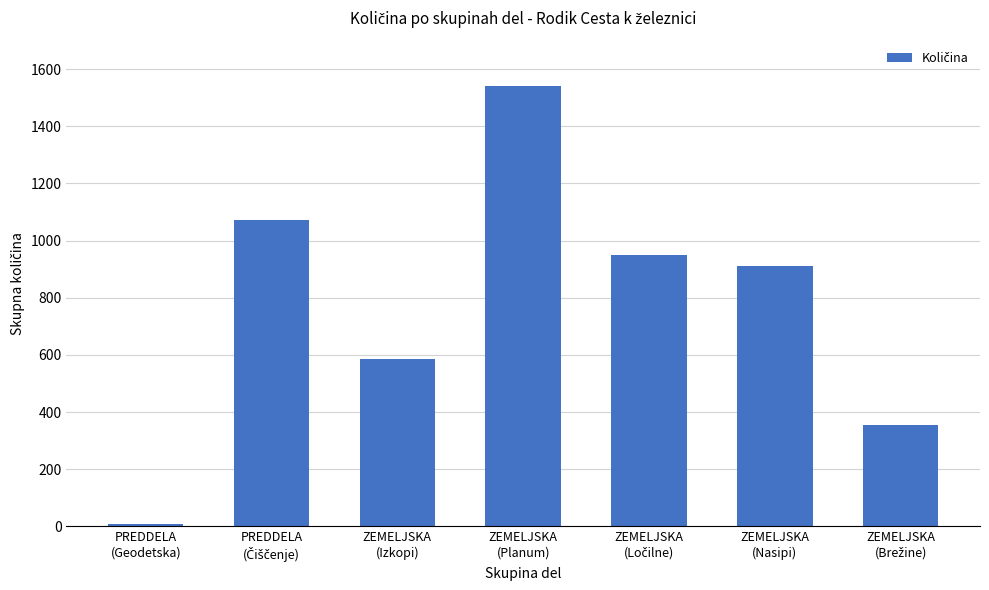

Is it true that the value at ZEMELJSKA
(Izkopi) is 587.0?

True